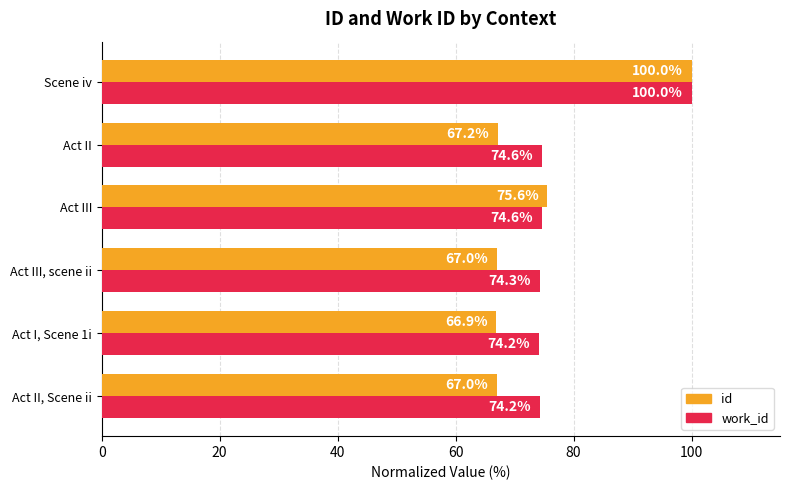

Which series has the widest spread of values?

id